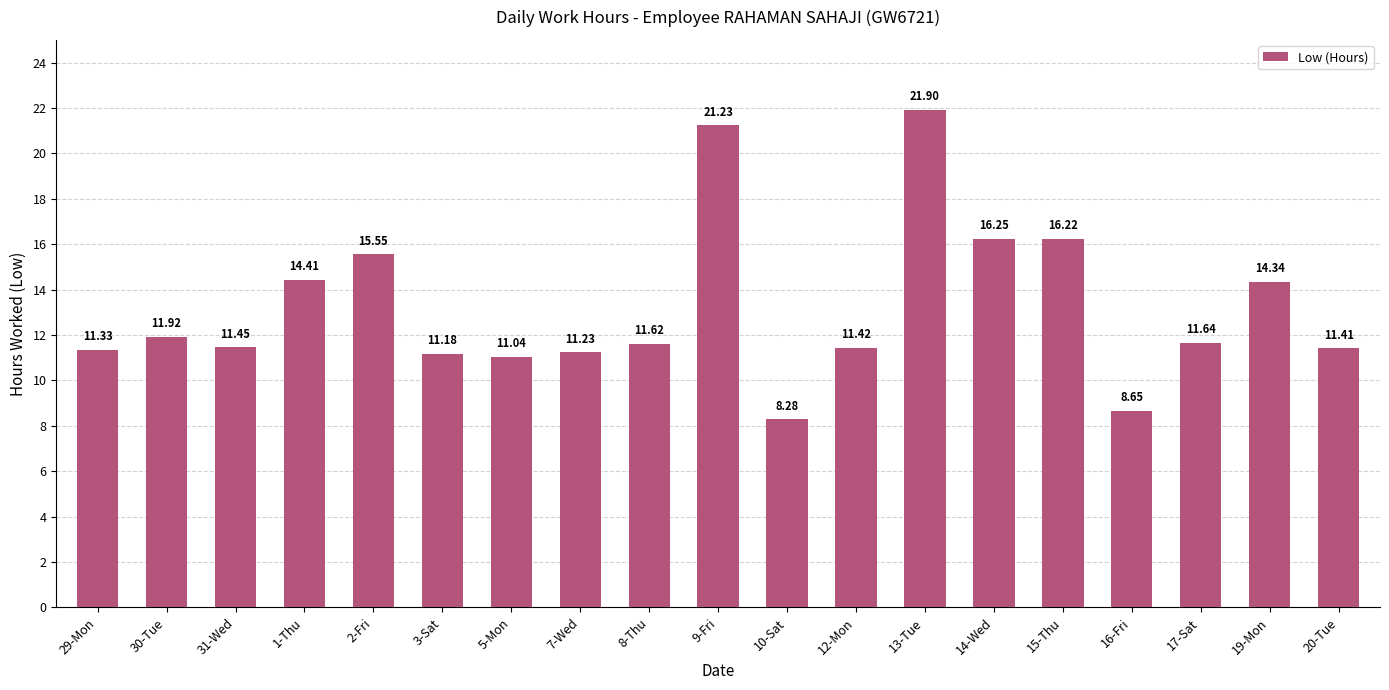

Does the chart contain any negative values?

No